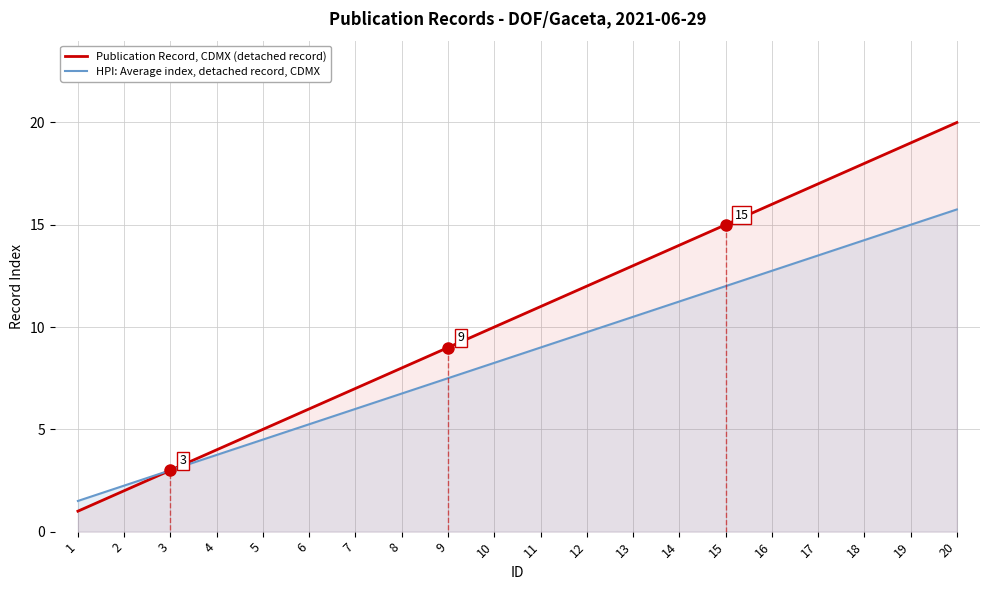

Reading left to right, extract all data points from this chart.

Publication Record, CDMX (detached record): 1.0	2.0	3.0	4.0	5.0	6.0	7.0	8.0	9.0	10.0	11.0	12.0	13.0	14.0	15.0	16.0	17.0	18.0	19.0	20.0
HPI: Average index, detached record, CDMX: 1.5	2.2	3.0	3.8	4.5	5.2	6.0	6.8	7.5	8.2	9.0	9.8	10.5	11.2	12.0	12.8	13.5	14.2	15.0	15.8